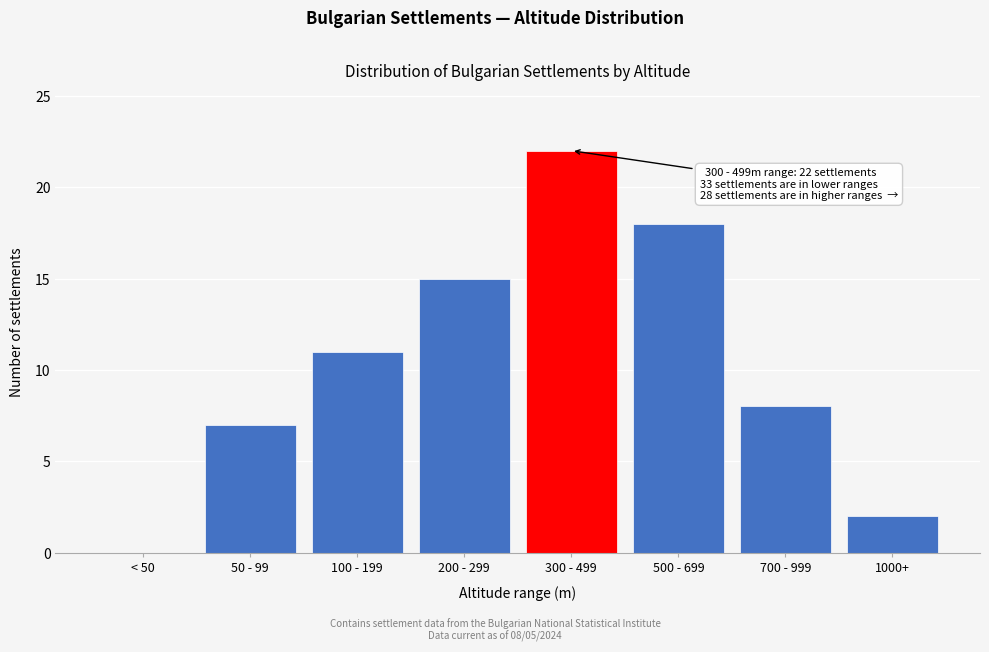

Reading left to right, extract all data points from this chart.

< 50=0	50 - 99=7	100 - 199=11	200 - 299=15	300 - 499=22	500 - 699=18	700 - 999=8	1000+=2